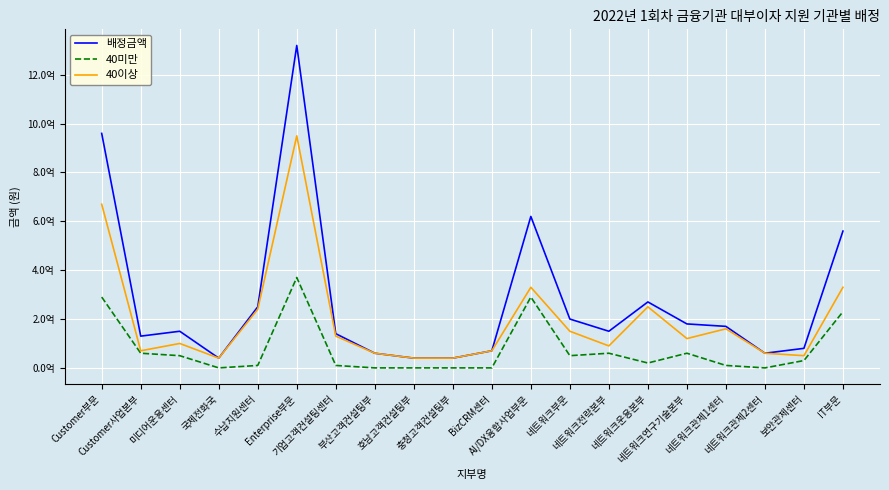

The 배정금액 series shows 37636747 at 기업고객컨설팅센터. True or false?

False